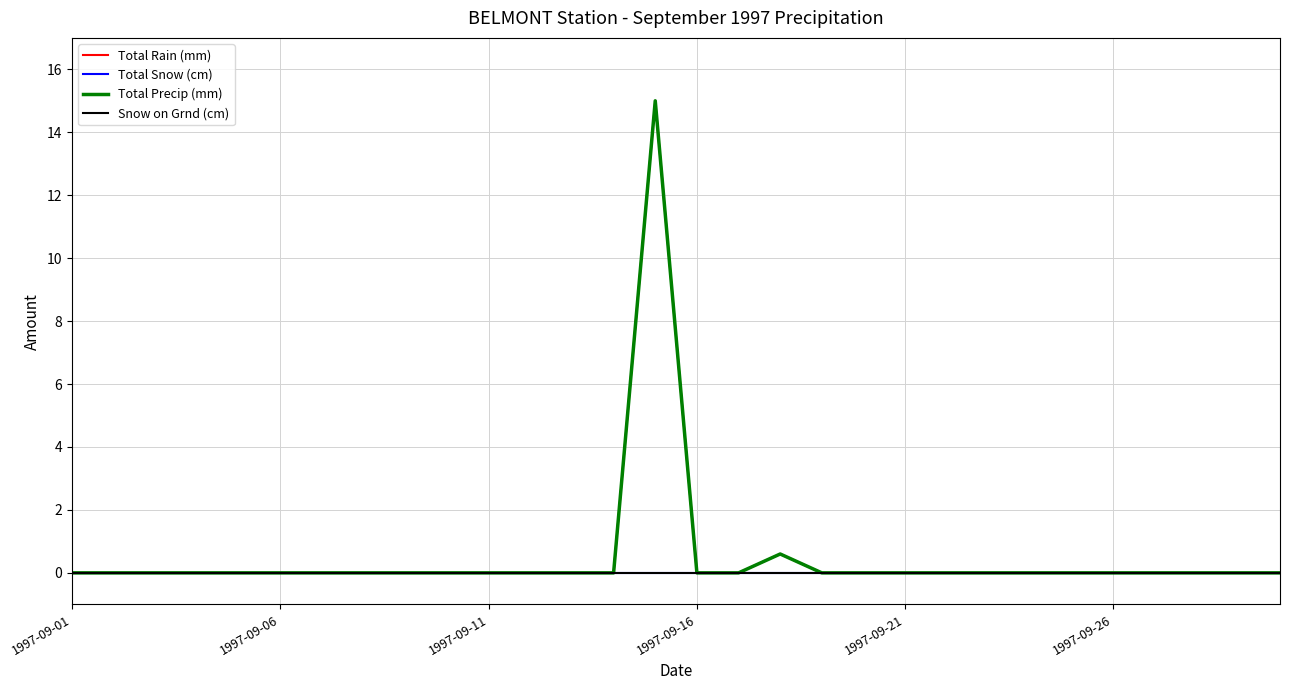

Does the chart have visible grid lines?

Yes